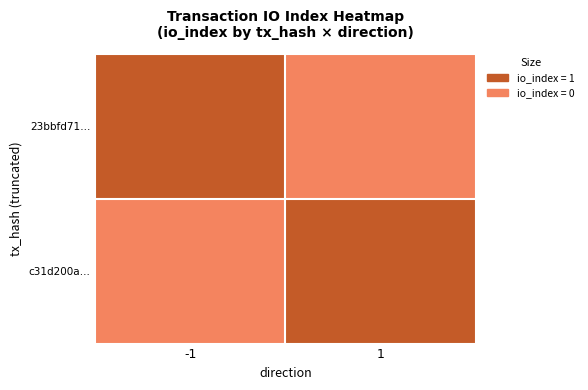

Reading left to right, transcribe all the data shown in this chart.

23bbfd71…: -1=1	1=0
c31d200a…: -1=0	1=1